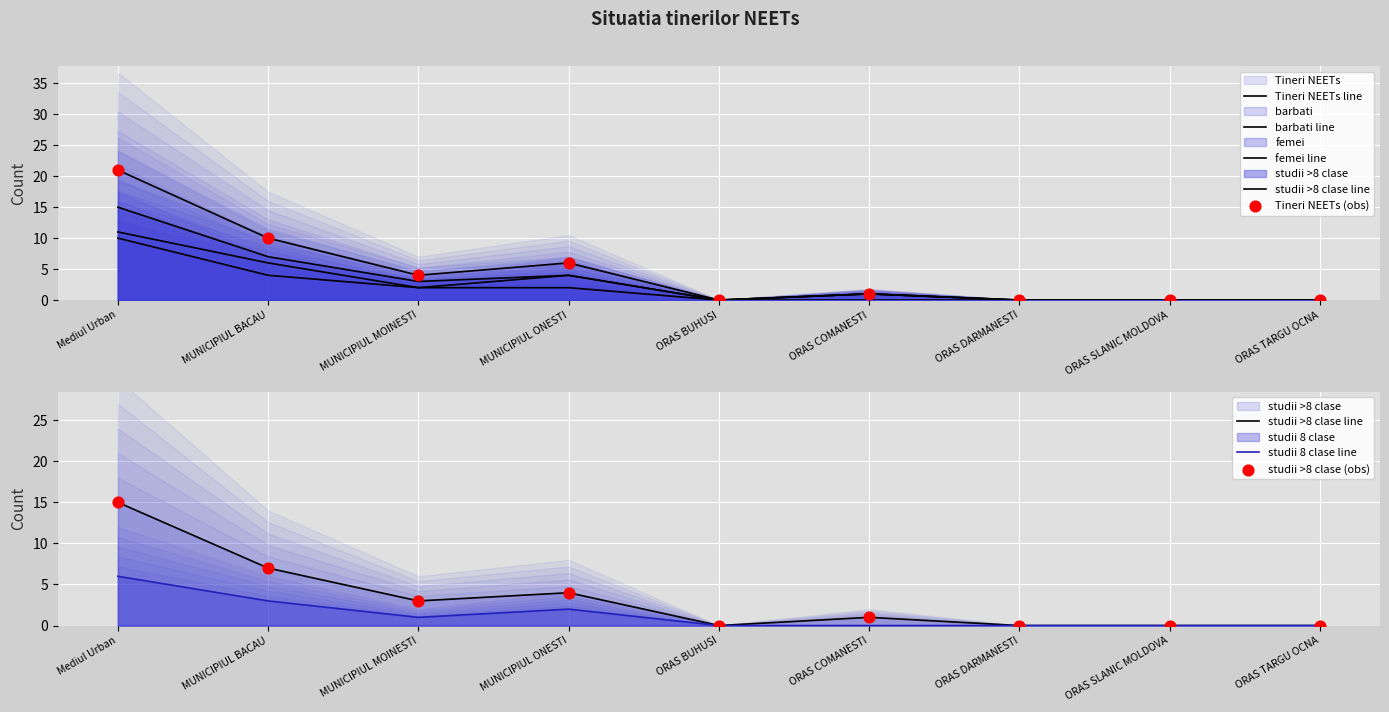

Which series has the widest spread of Y values?

Tineri NEETs